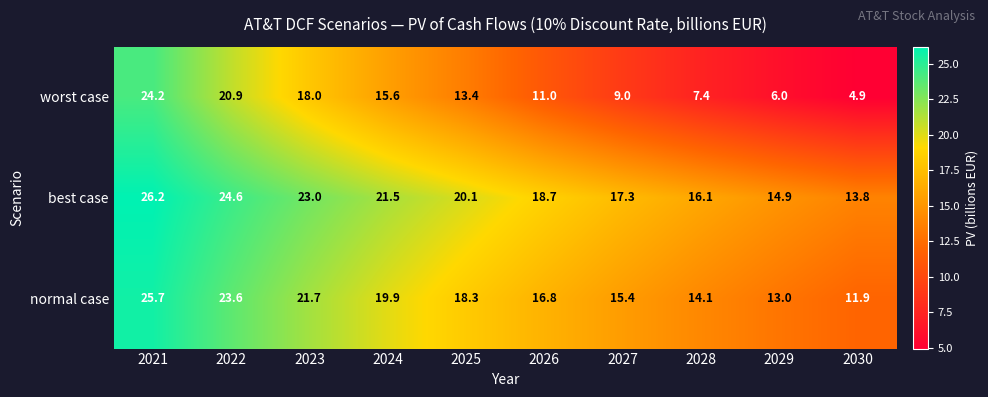

Reading left to right, extract all data points from this chart.

worst case: 2021=24.2	2022=20.9	2023=18.0	2024=15.6	2025=13.4	2026=11.0	2027=9.0	2028=7.4	2029=6.0	2030=4.9
best case: 2021=26.2	2022=24.6	2023=23.0	2024=21.5	2025=20.1	2026=18.7	2027=17.3	2028=16.1	2029=14.9	2030=13.8
normal case: 2021=25.7	2022=23.6	2023=21.7	2024=19.9	2025=18.3	2026=16.8	2027=15.4	2028=14.1	2029=13.0	2030=11.9